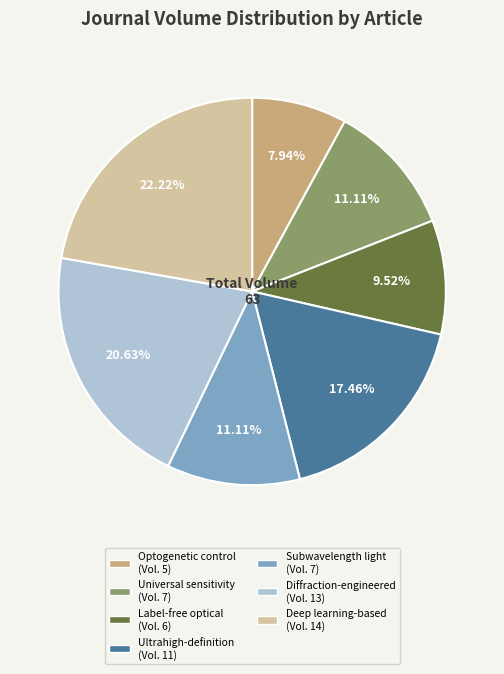

To the nearest percent, what is the difference between the largest and smallest slice percentages?

14%